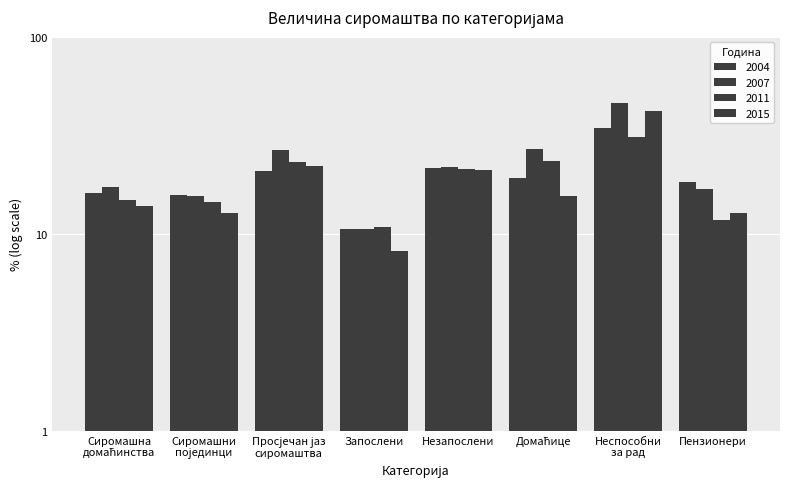

List the labels in order of 2015 value, smallest first.

Запослени, Сиромашни
појединци, Пензионери, Сиромашна
домаћинства, Домаћице, Незапослени, Просјечан јаз
сиромаштва, Неспособни
за рад